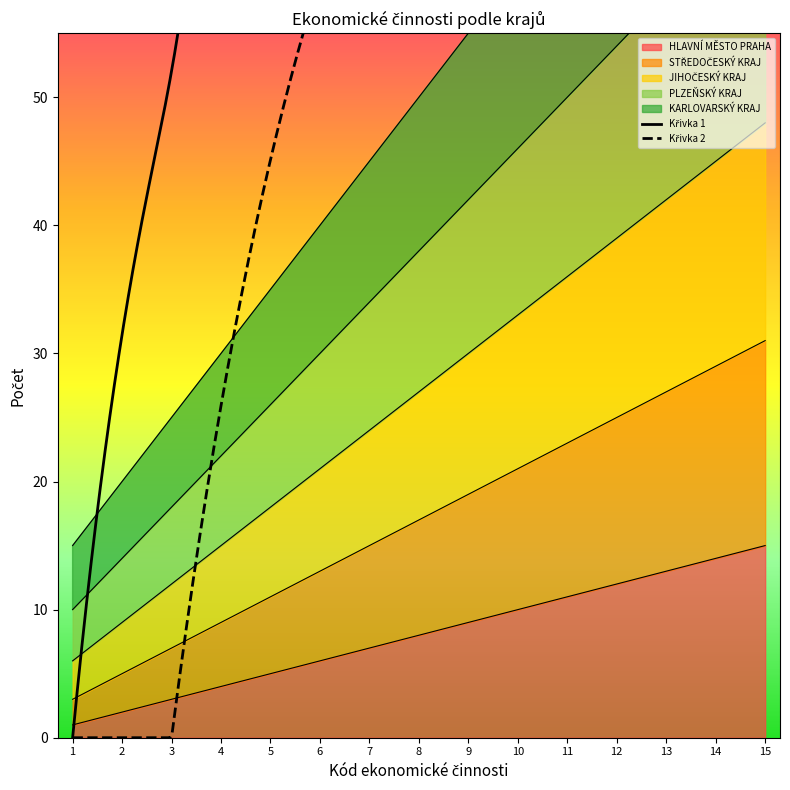

Is the value of PLZEŇSKÝ KRAJ at 6 greater than the value of KARLOVARSKÝ KRAJ at 1?

Yes